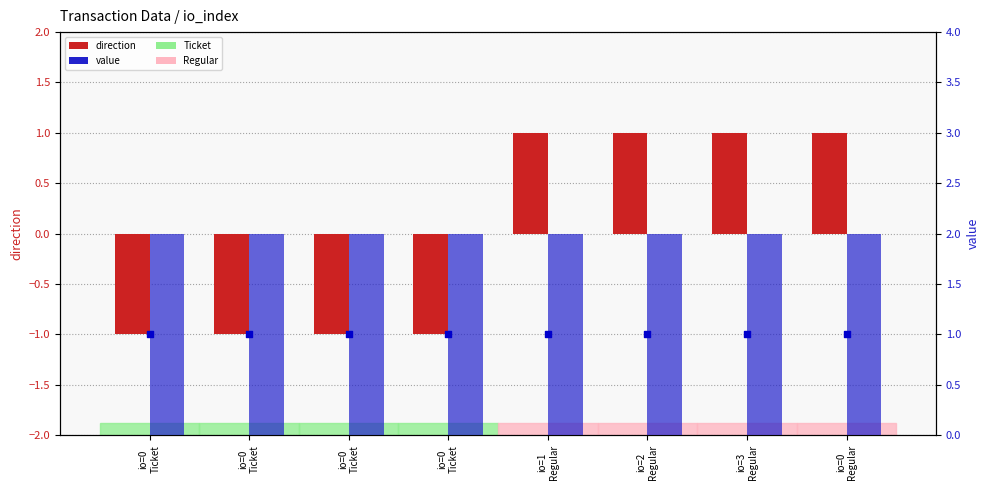

What is the total value across all series at io=0
Ticket?

2.0